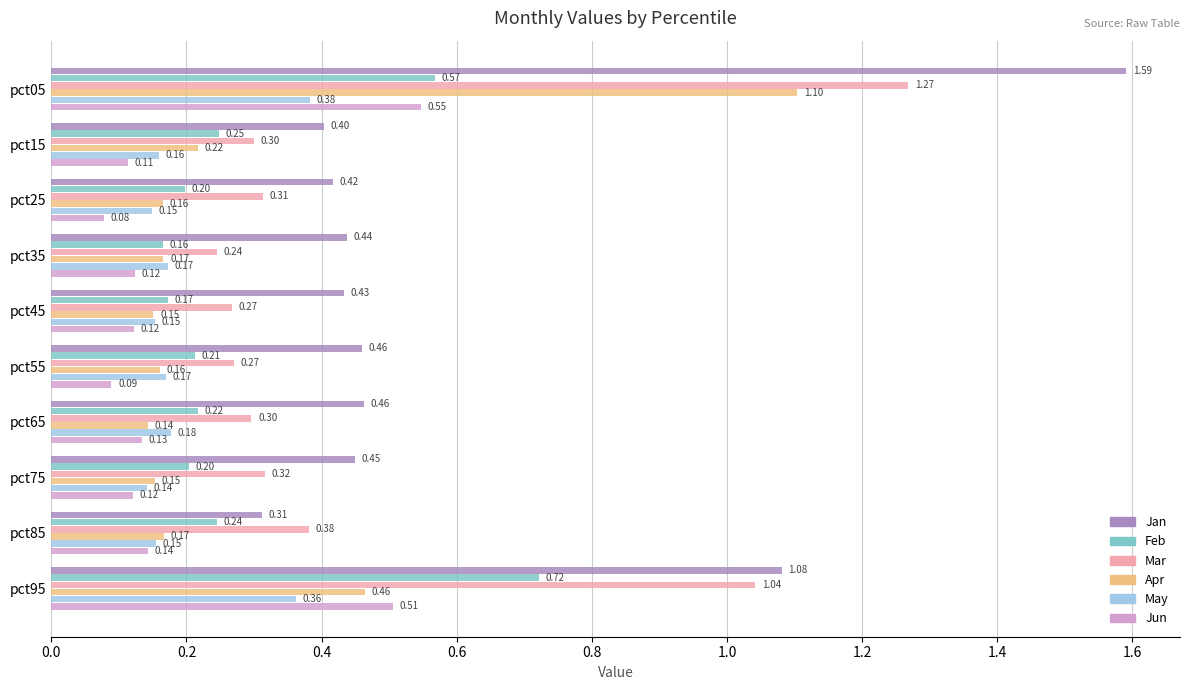

What is the spread (max minus min) of values at pct65?

0.3